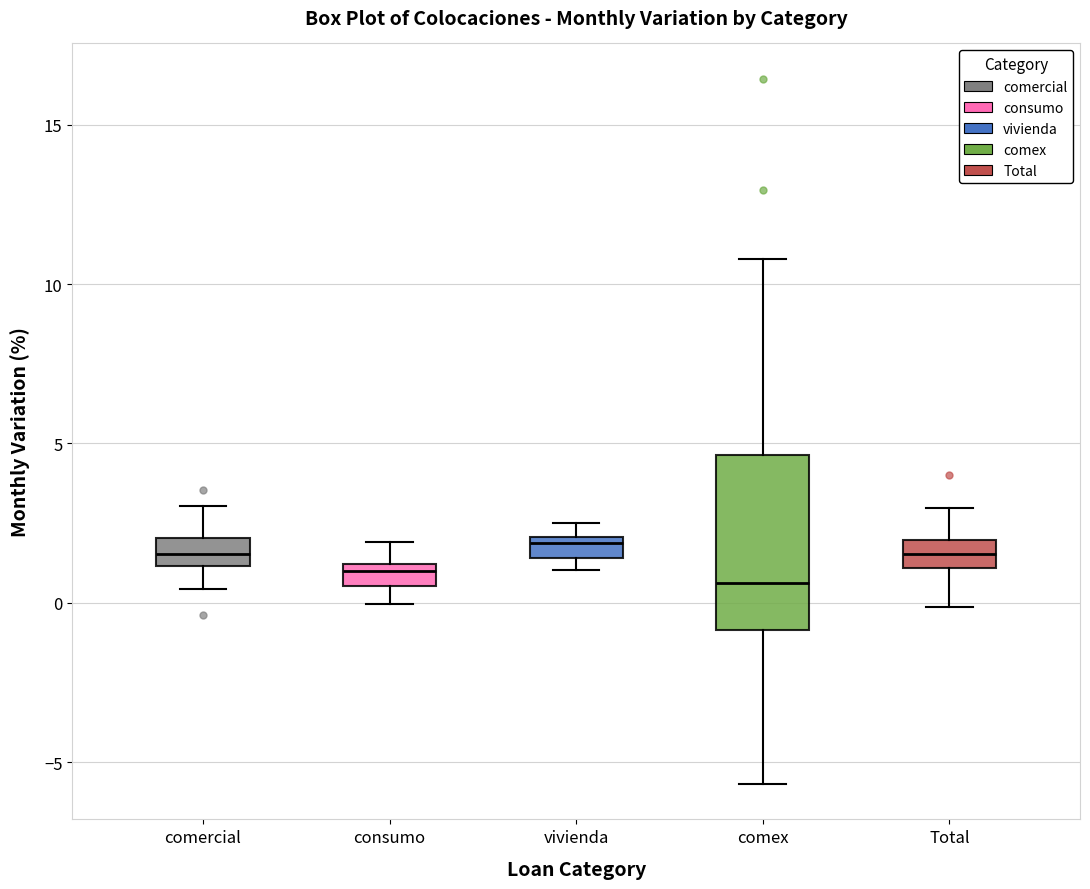

Comparing the boxes themselves (not the whiskers), which one is the tallest?

comex